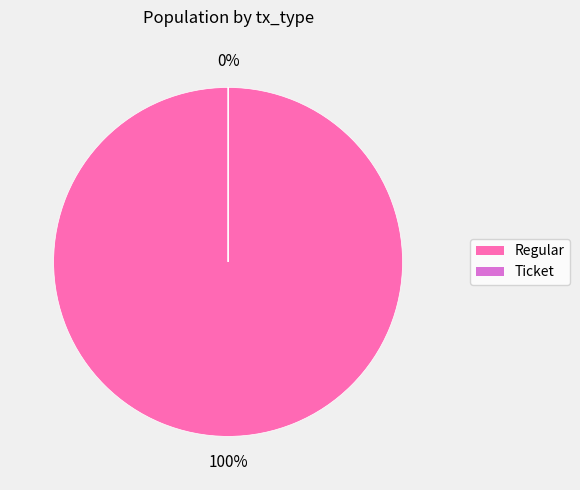

How many slices are in this pie chart?

2